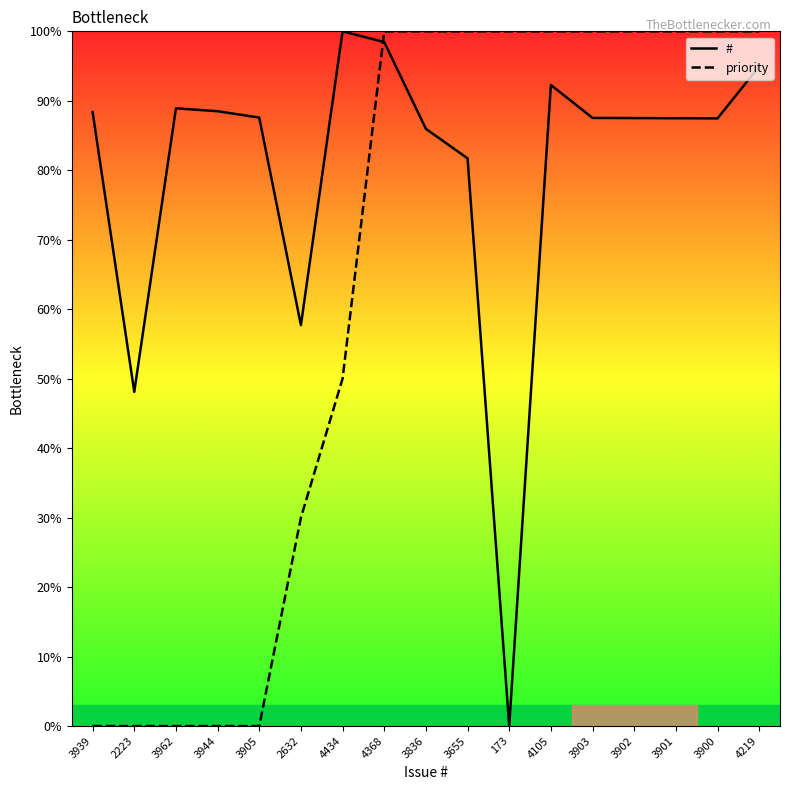

Reading right to left, what are all the values shown in this chart?

#: 95.0	87.5	87.5	87.5	87.5	92.3	0.0	81.7	86.0	98.5	100.0	57.7	87.6	88.5	88.9	48.1	88.4
priority: 100.0	100.0	100.0	100.0	100.0	100.0	100.0	100.0	100.0	100.0	50.0	30.0	0.0	0.0	0.0	0.0	0.0